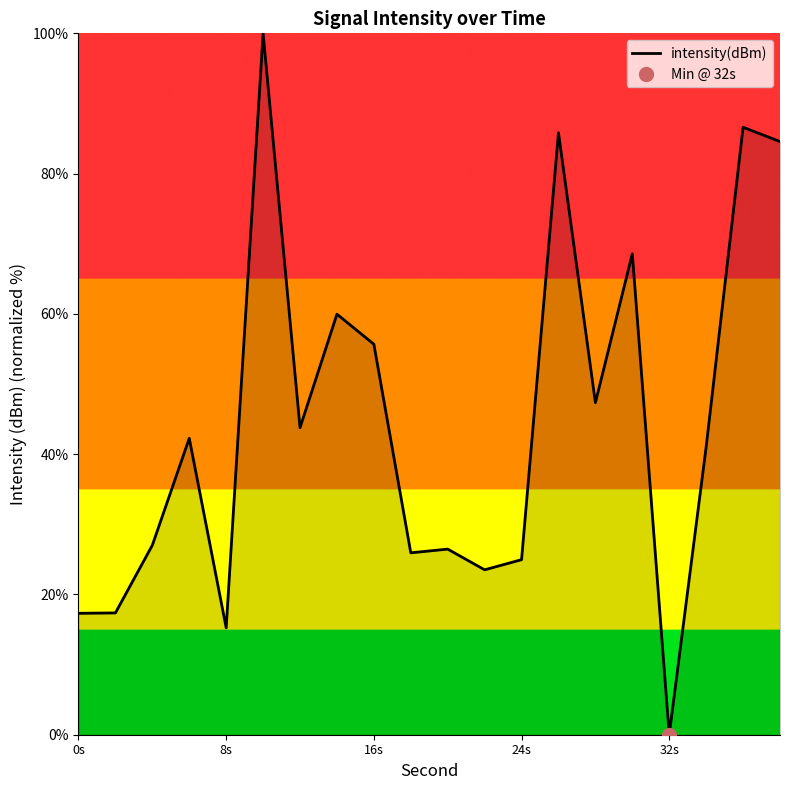

What is the maximum value shown in the chart?

100.0